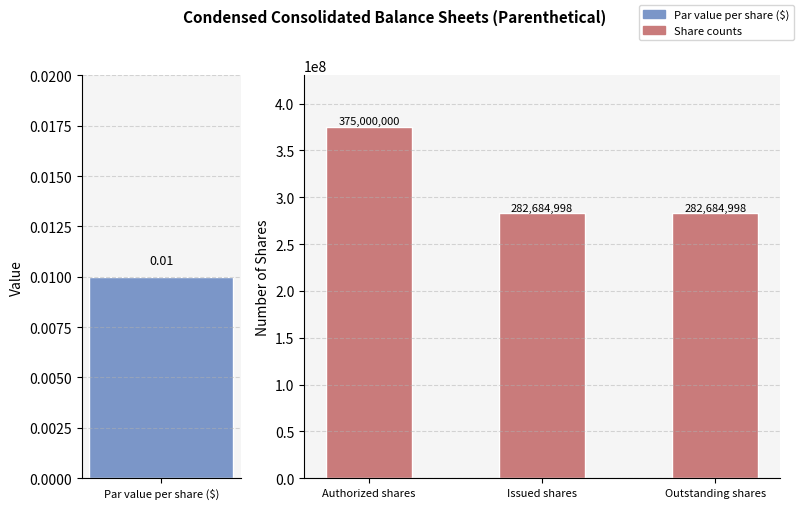

What position from the right is Issued shares?

2